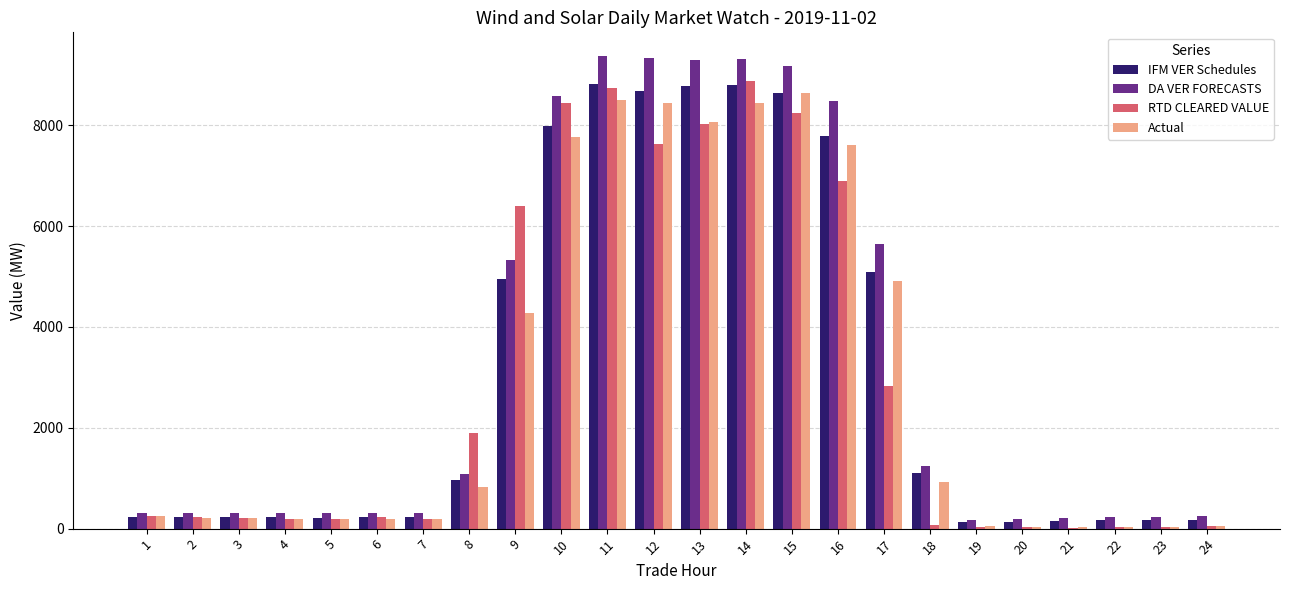

What are all the series names shown in the legend?

IFM VER Schedules, DA VER FORECASTS, RTD CLEARED VALUE, Actual